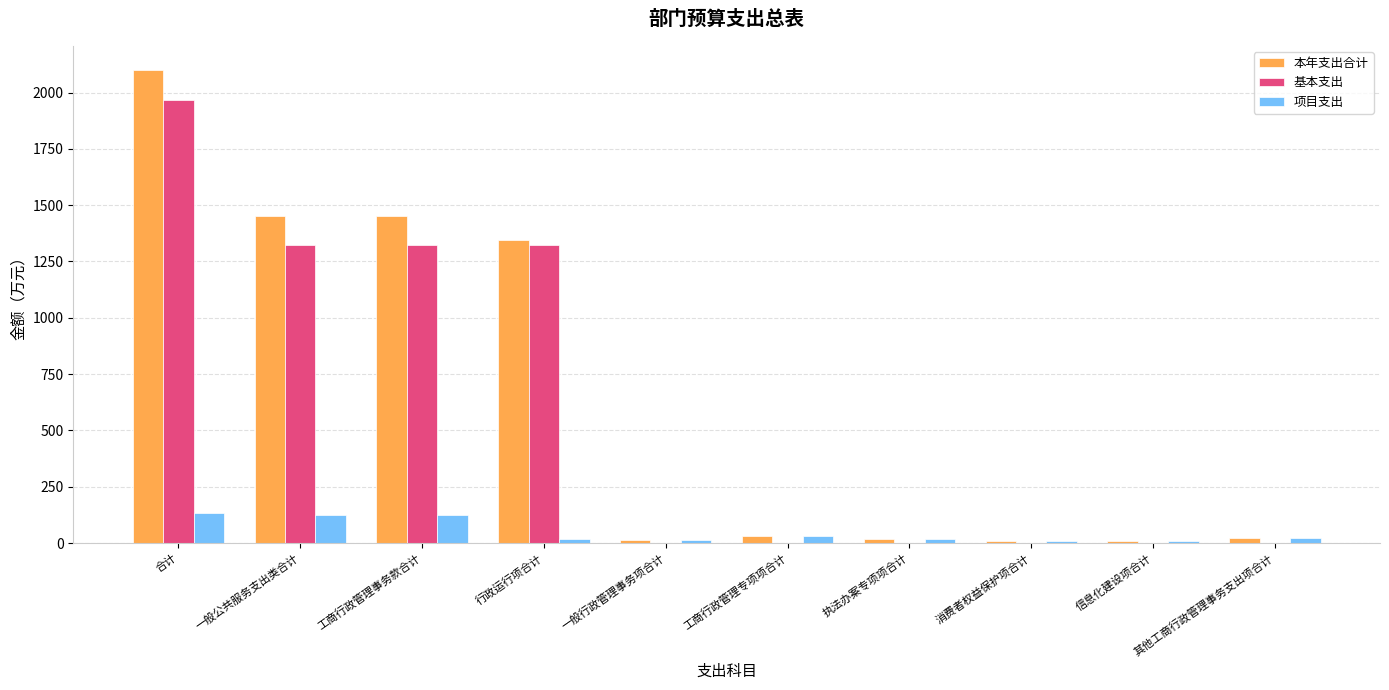

Is it true that 项目支出 equals 135.5 at 合计?

True